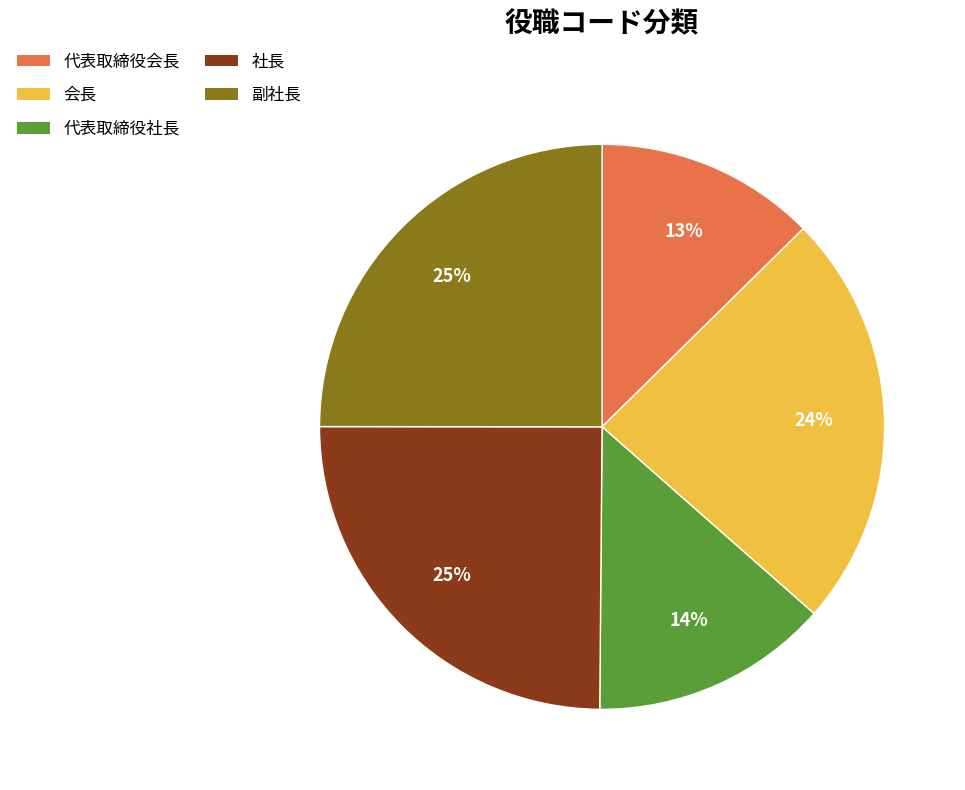

How many segments does this pie chart have?

5